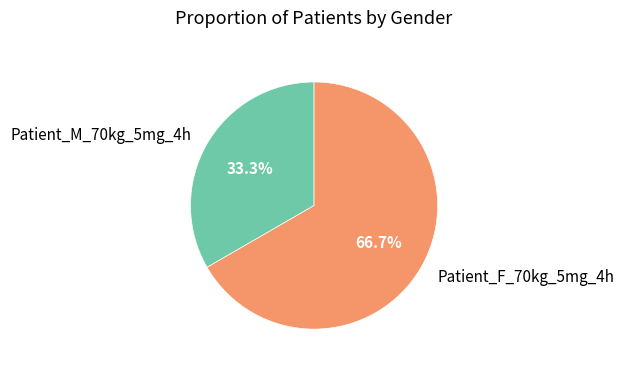

To the nearest percent, what percentage of the pie is Patient_F_70kg_5mg_4h?

67%